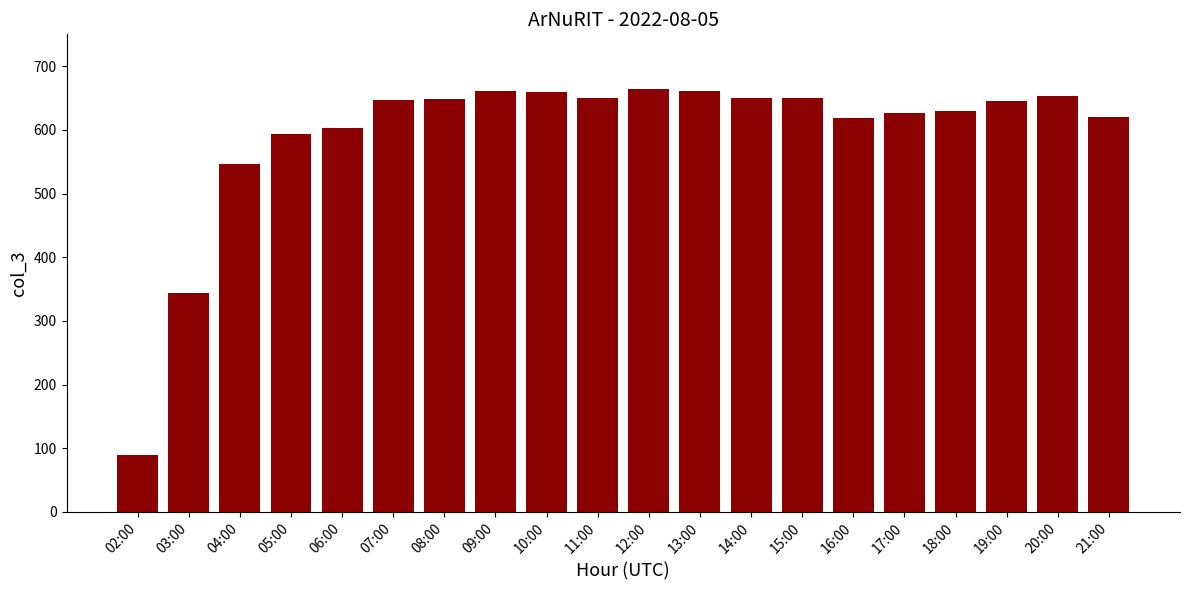

What is the sum of all values?

11860